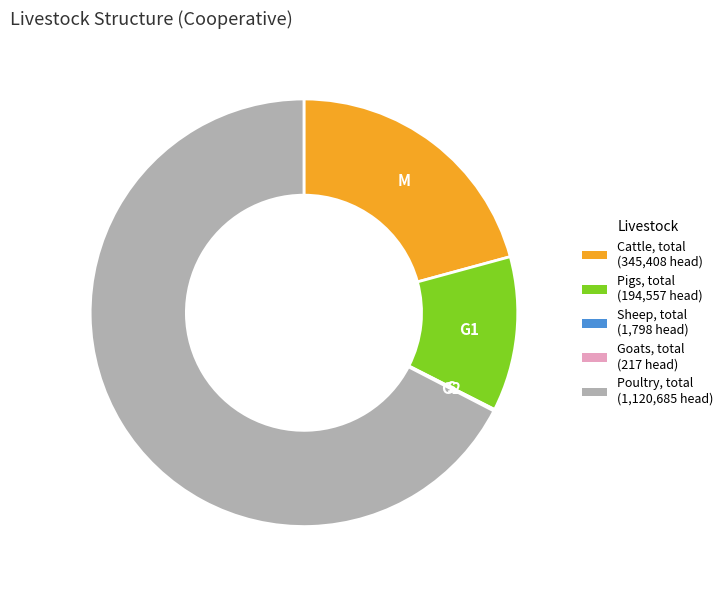

Is there any slice that represents more than half of the pie?

Yes